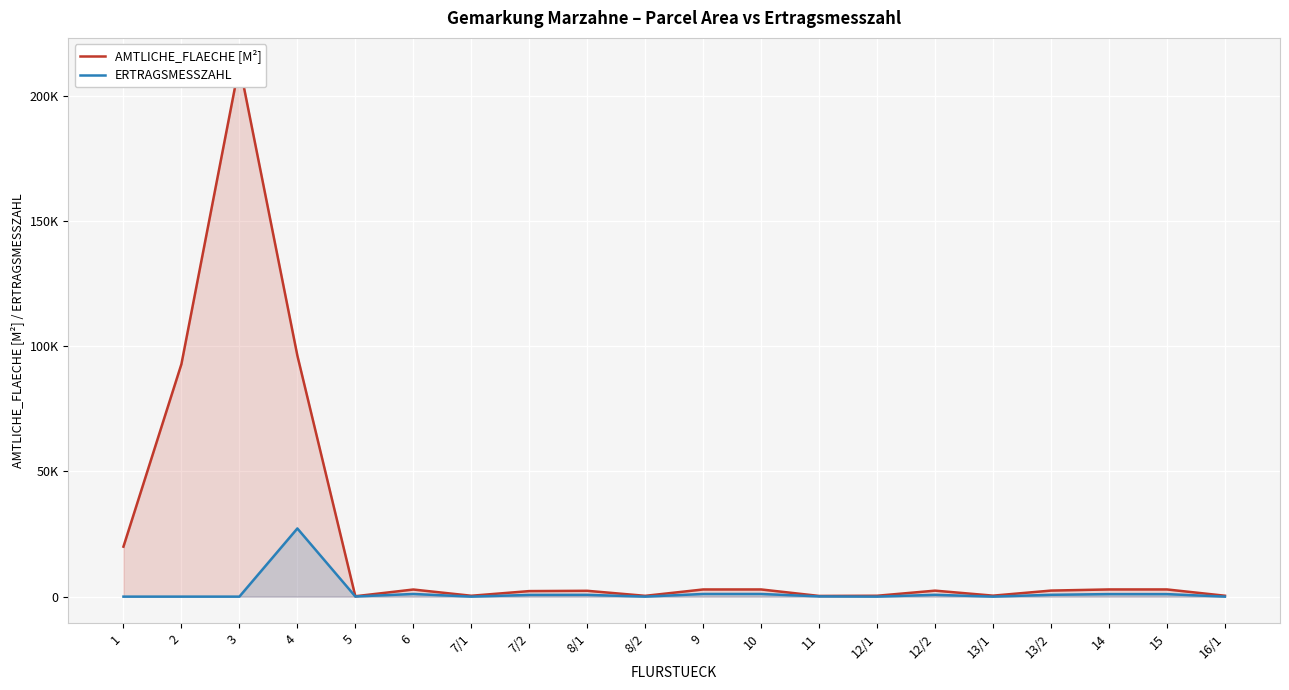

Where is ERTRAGSMESSZAHL nearest to the value 13617?

9